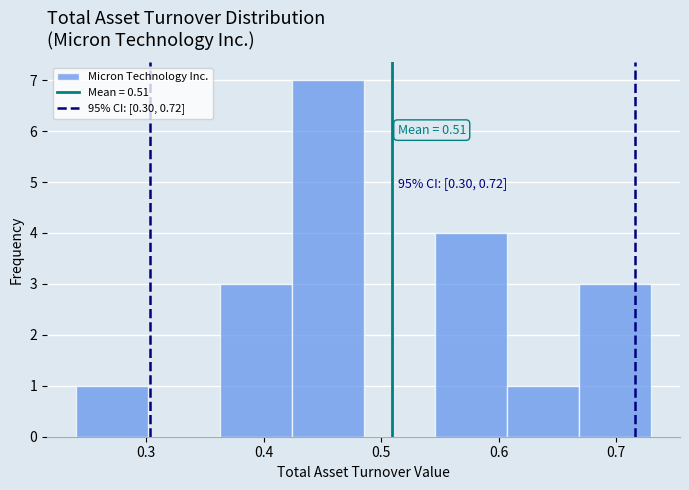

Over which range of the x-axis is the bar tallest?

0.42 to 0.49